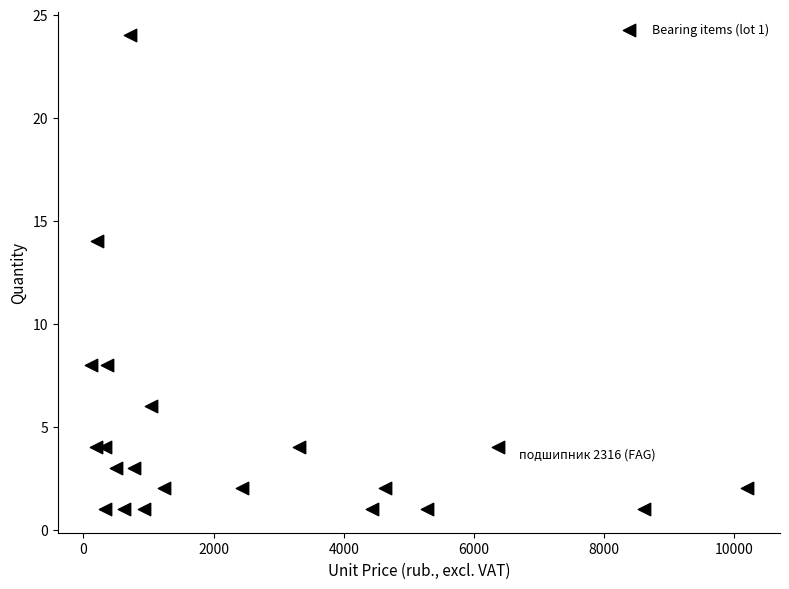

What Y value in the scatter plot is closest to 12?

14